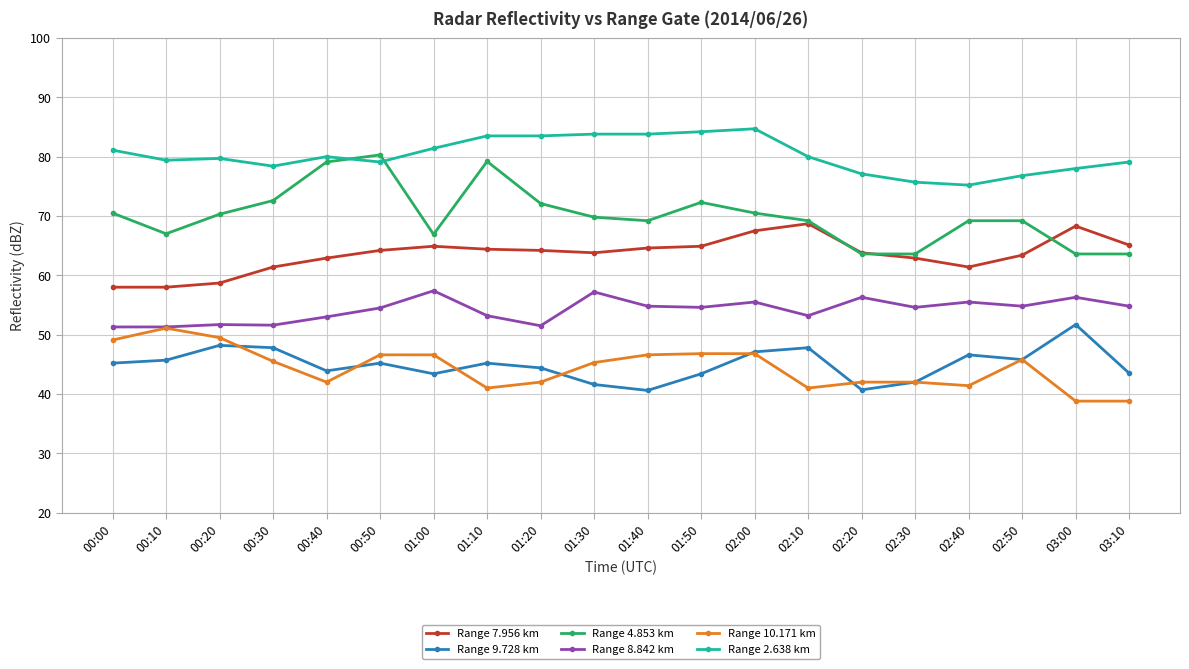

Is it true that Range 10.171 km equals 66.4 at 00:00?

False